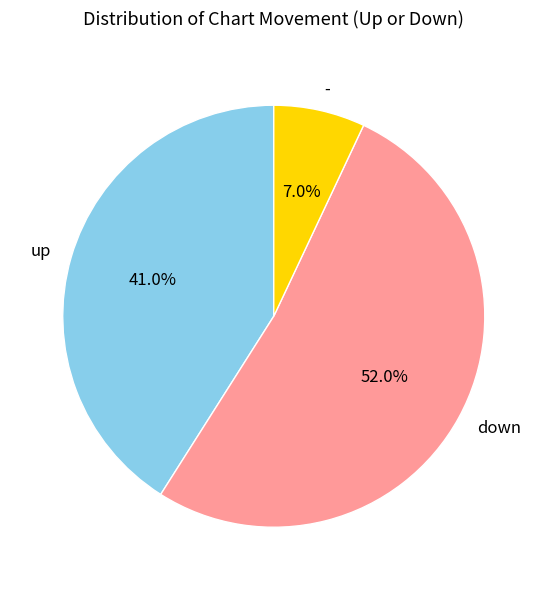

Which slice is the smallest?

-